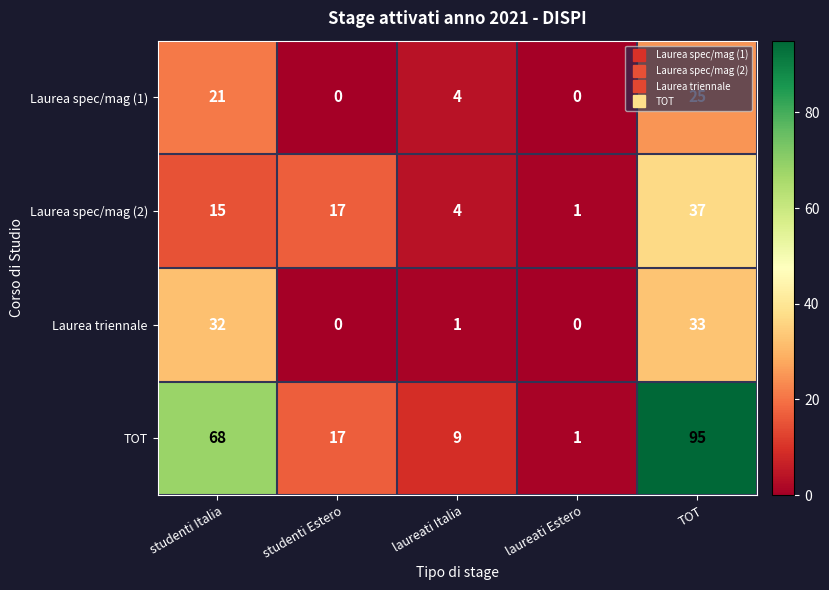

How many data points in TOT are less than 17?

2